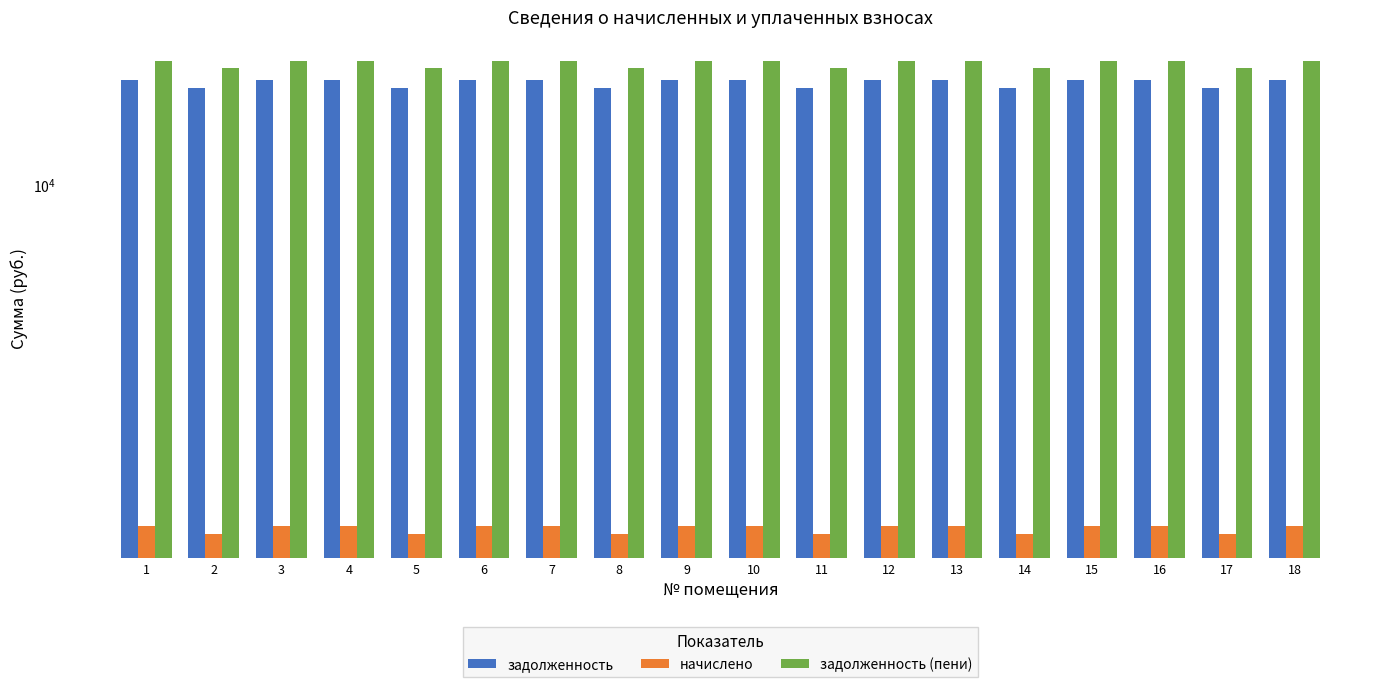

Reading right to left, extract all data points from this chart.

задолженность: 18=16891.7	17=16242.0	16=16891.7	15=16891.7	14=16242.0	13=16891.7	12=16891.7	11=16242.0	10=16891.7	9=16891.7	8=16242.0	7=16891.7	6=16891.7	5=16242.0	4=16891.7	3=16891.7	2=16242.0	1=16891.7
начислено: 18=1769.0	17=1701.0	16=1769.0	15=1769.0	14=1701.0	13=1769.0	12=1769.0	11=1701.0	10=1769.0	9=1769.0	8=1701.0	7=1769.0	6=1769.0	5=1701.0	4=1769.0	3=1769.0	2=1701.0	1=1769.0
задолженность (пени): 18=18660.7	17=17943.0	16=18660.7	15=18660.7	14=17943.0	13=18660.7	12=18660.7	11=17943.0	10=18660.7	9=18660.7	8=17943.0	7=18660.7	6=18660.7	5=17943.0	4=18660.7	3=18660.7	2=17943.0	1=18660.7